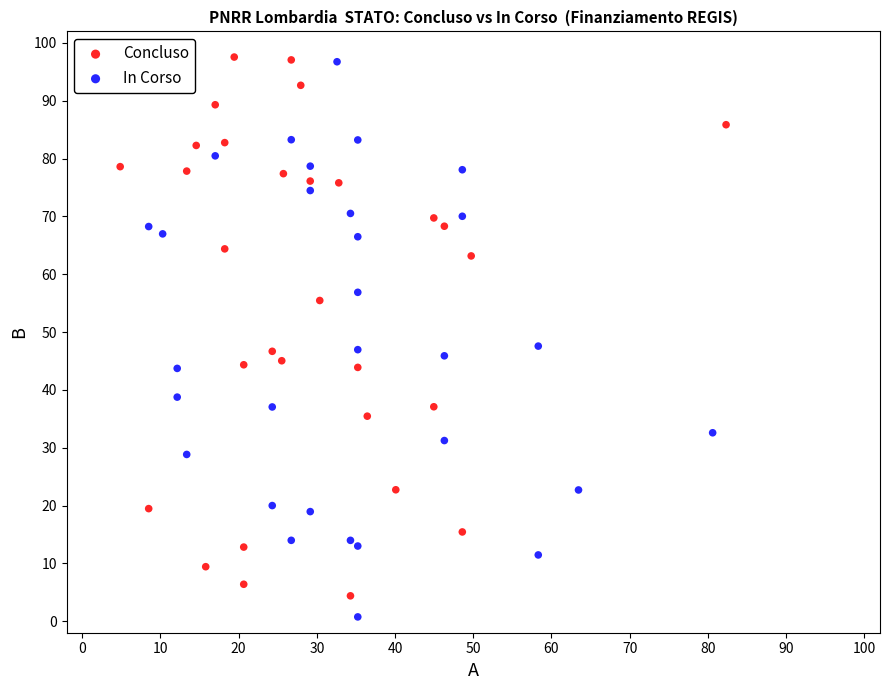

What are all the series names shown in the legend?

Concluso, In Corso